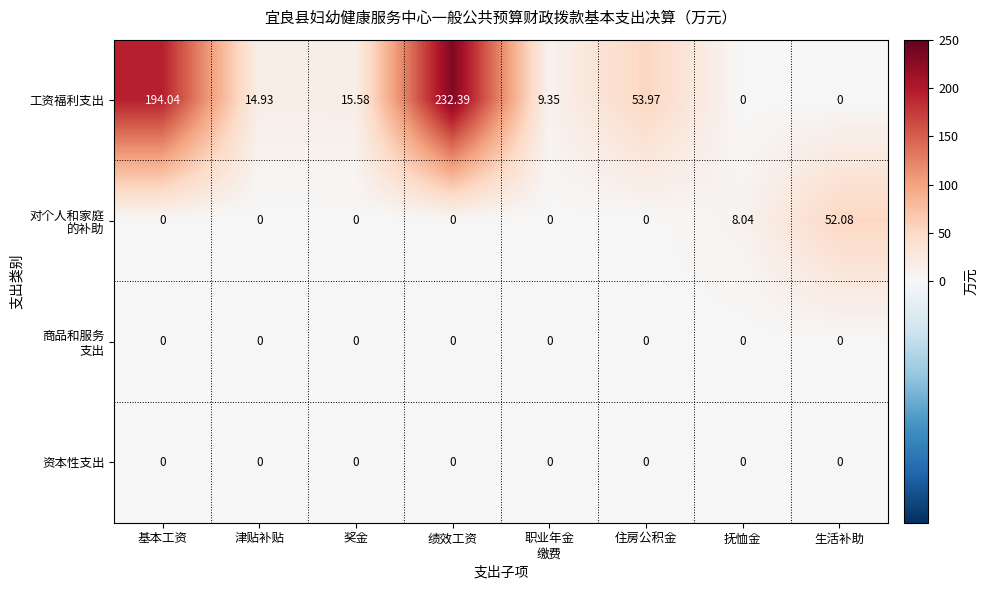

At how many categories does at least one series exceed 65?

2